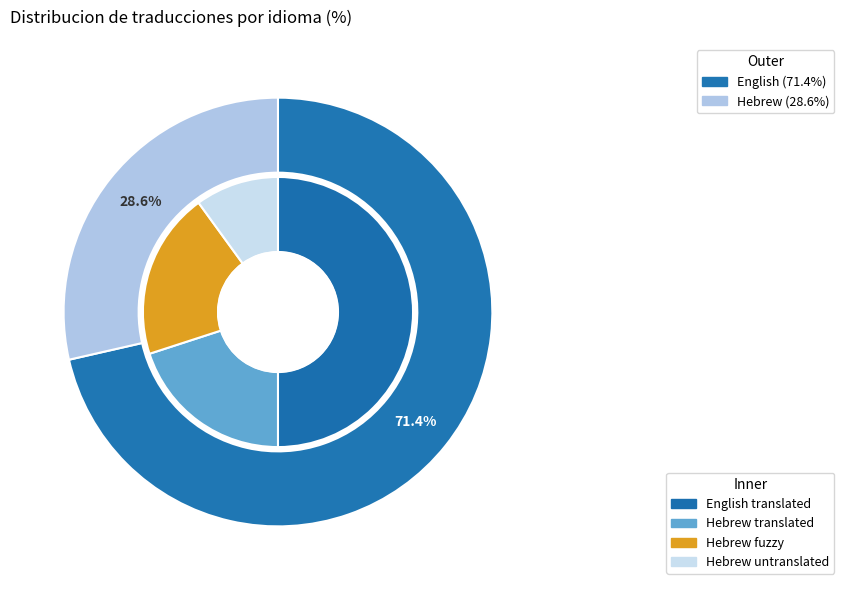

What percentage is the Hebrew slice, to the nearest percent?

29%